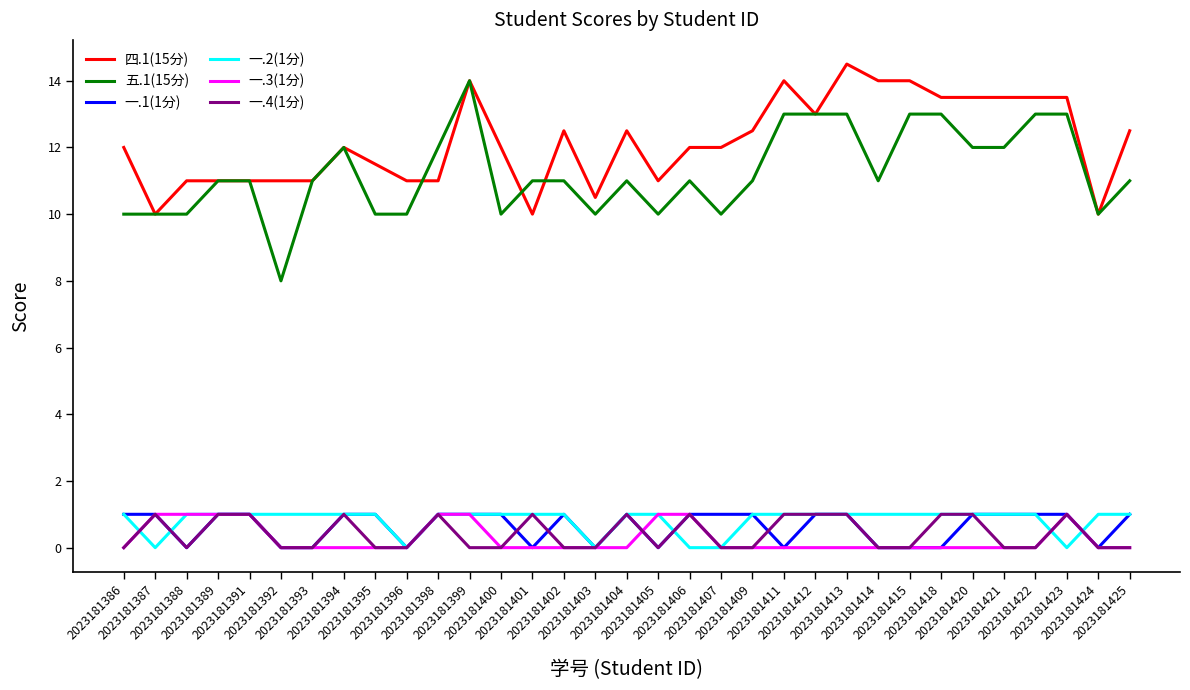

What are all the series names shown in the legend?

四.1(15分), 五.1(15分), 一.1(1分), 一.2(1分), 一.3(1分), 一.4(1分)